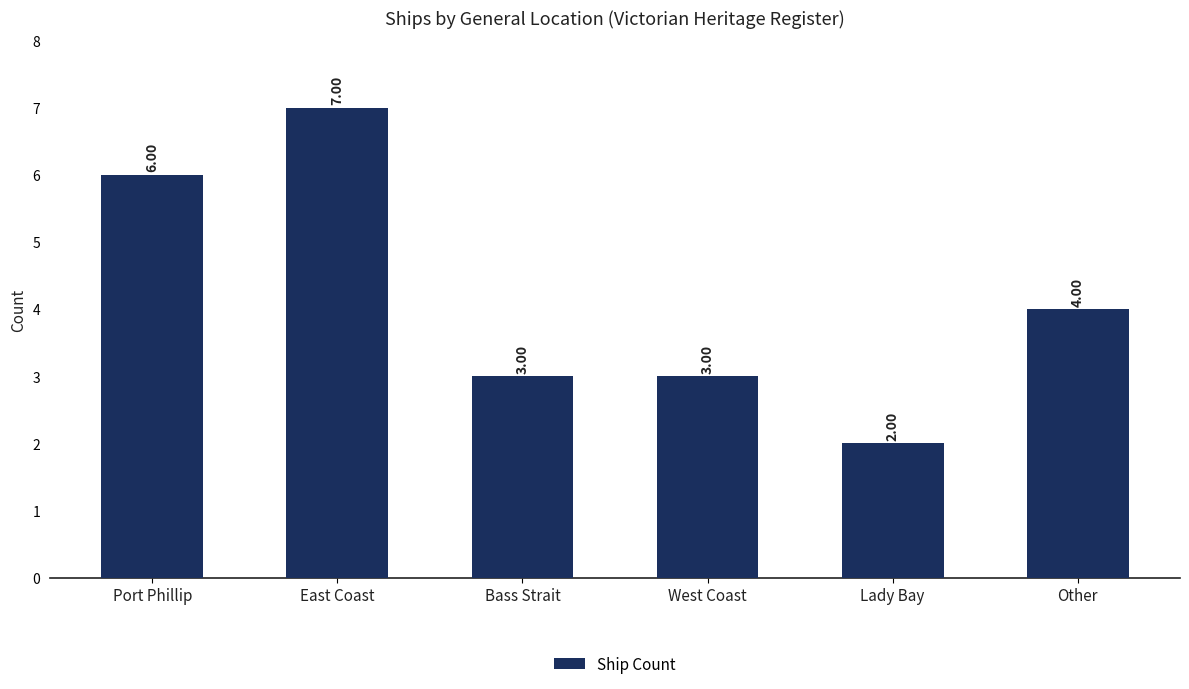

At which category does the chart reach its minimum across all series?

Lady Bay